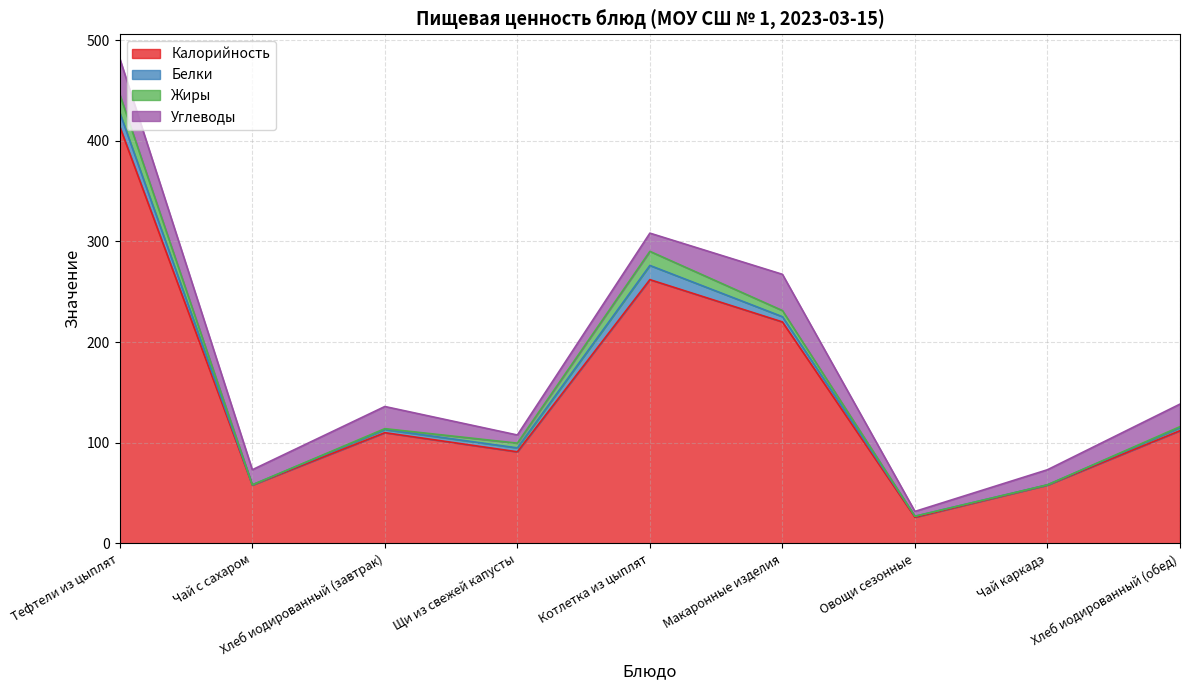

True or false: Углеводы and Жиры intersect in this chart.

False